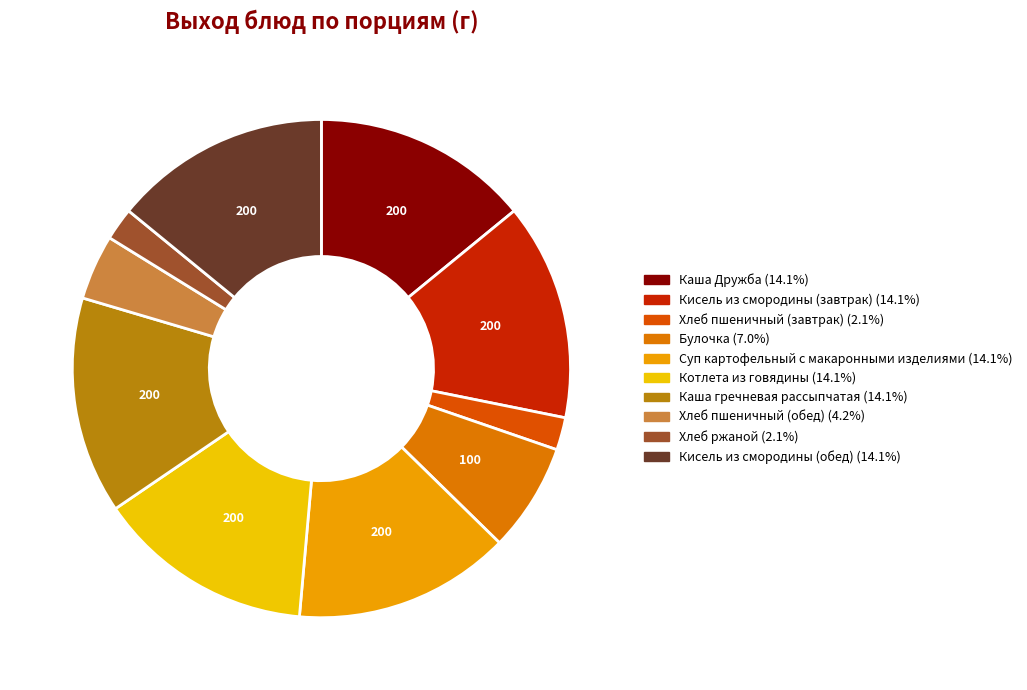

Combined, do Хлеб ржаной and Хлеб пшеничный (завтрак) account for over 50%?

No